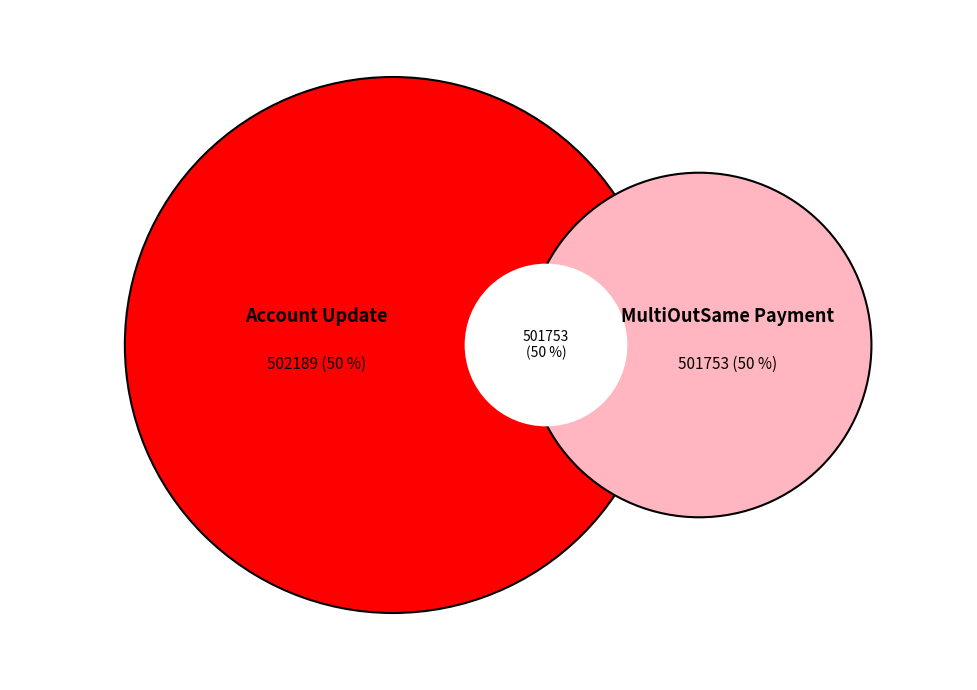

Do 502189 and 501753 together represent more than half of the pie?

Yes